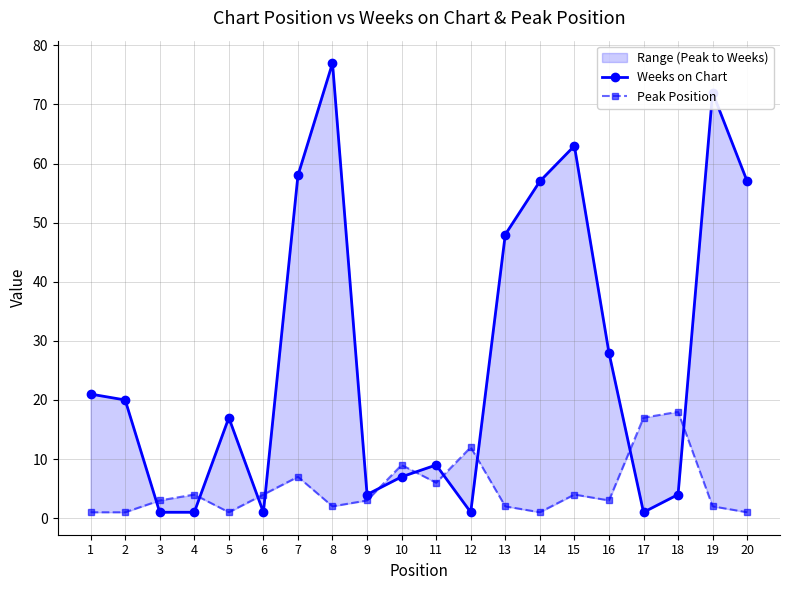

What is the average value of the Peak Position series?

5